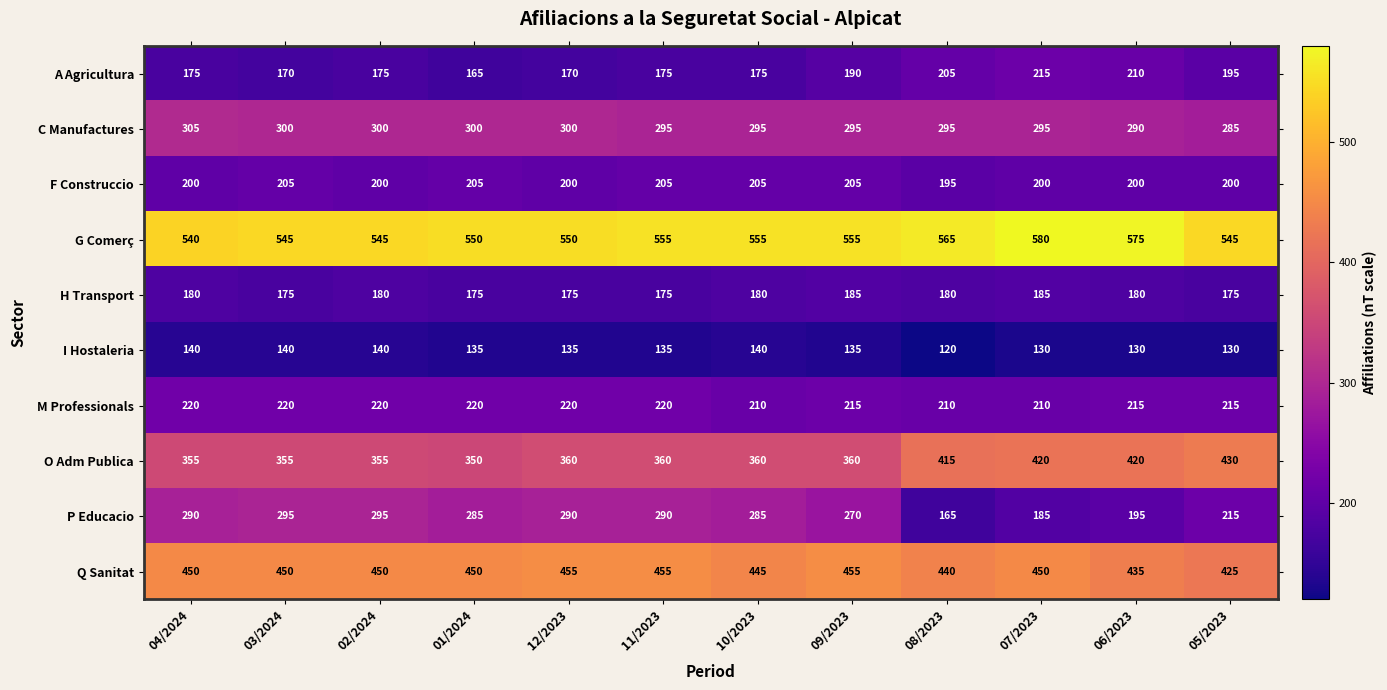

Is it true that P Educacio equals 185 at 07/2023?

True